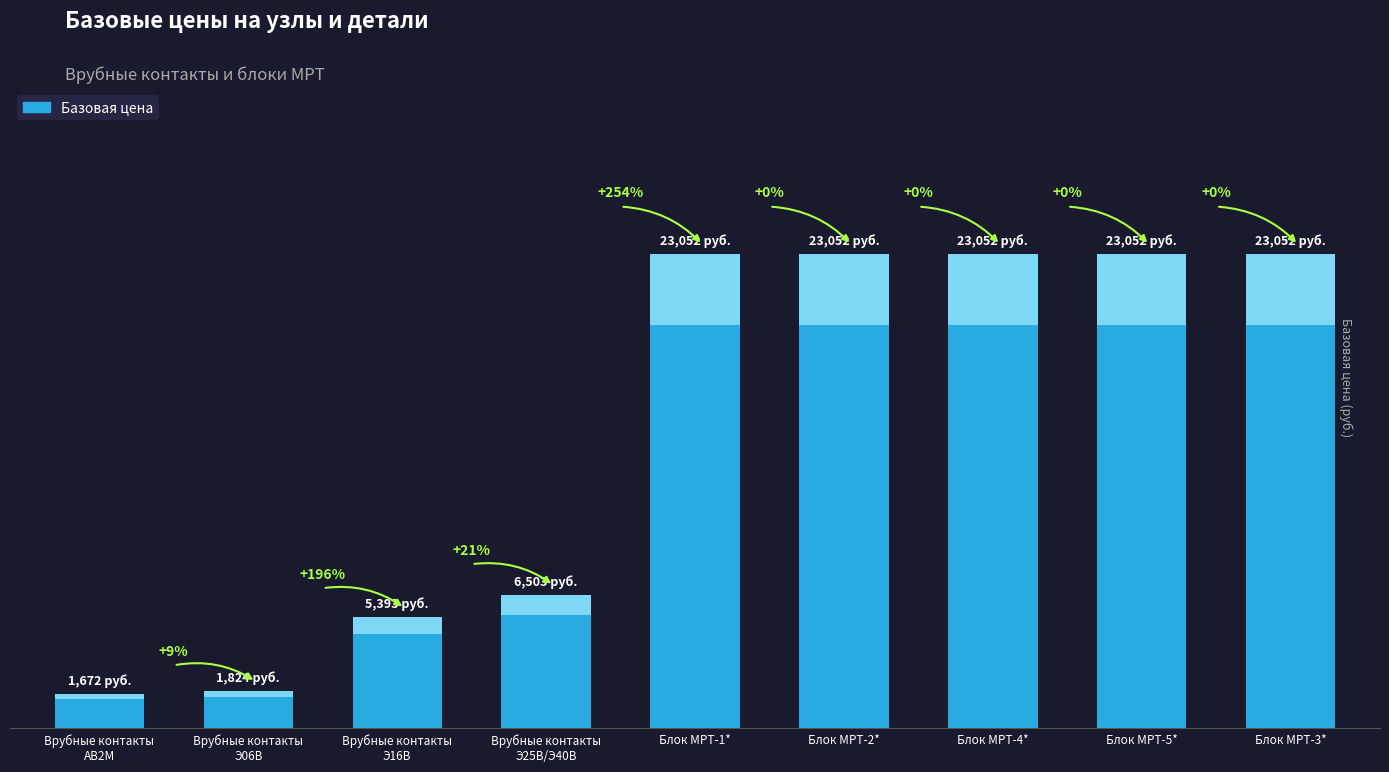

How many bars are there in total?

9